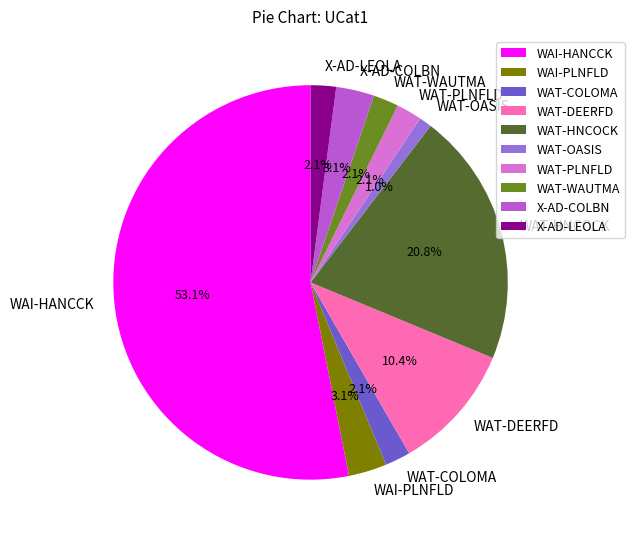

To the nearest percent, what is the difference between the largest and smallest slice percentages?

52%